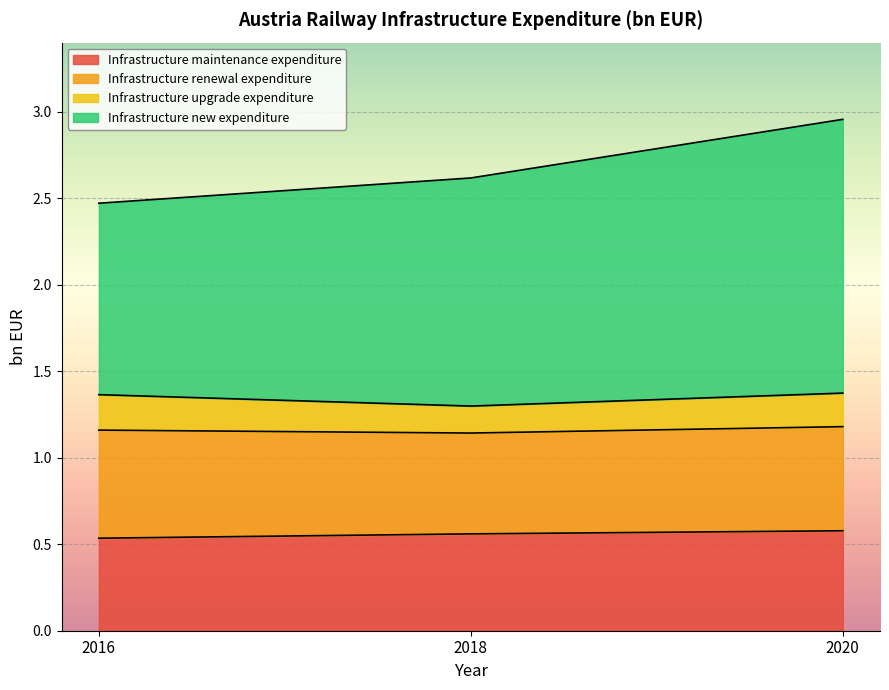

What is the total value across all series at 2016?

2.5